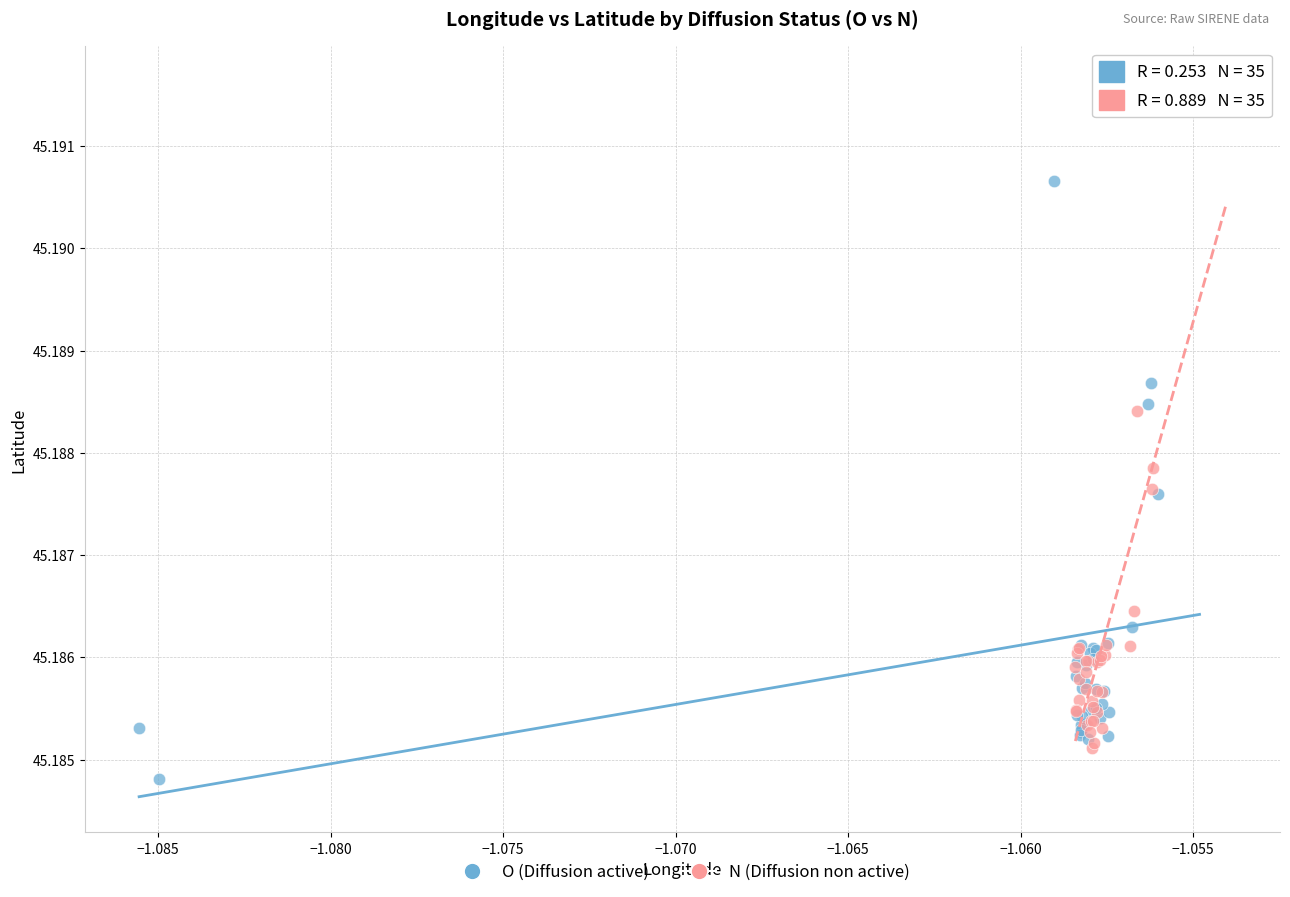

Which series reaches the minimum Y coordinate?

O (Diffusion active)